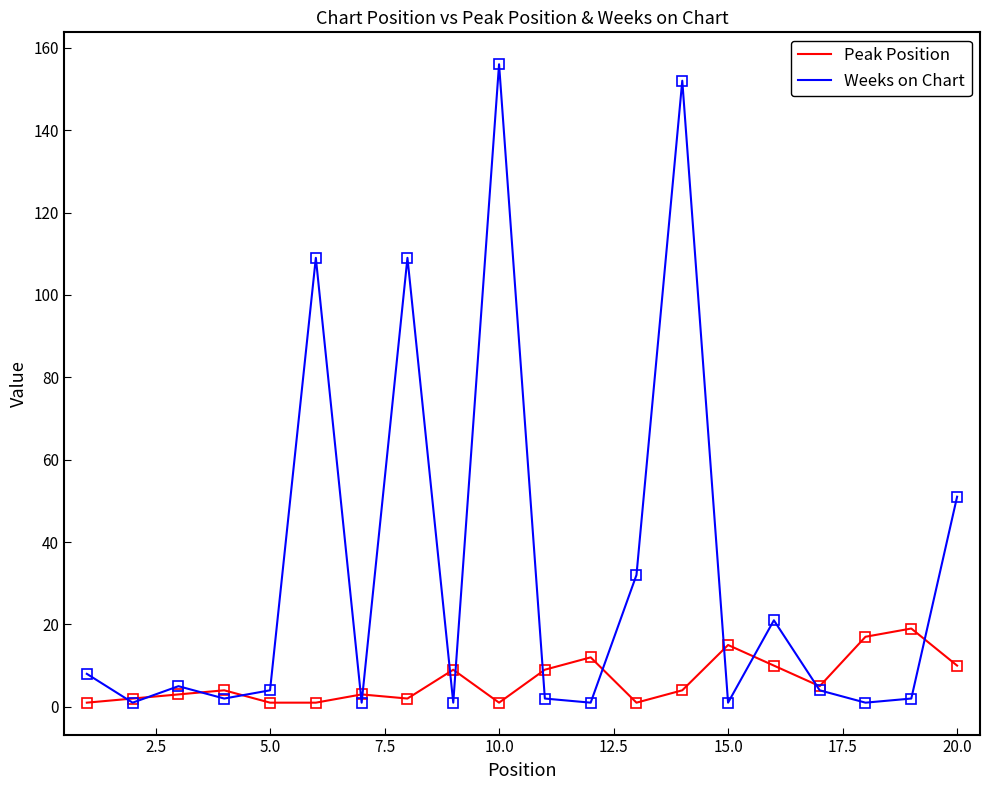

List the series in order of their peak value, lowest first.

Peak Position, Weeks on Chart